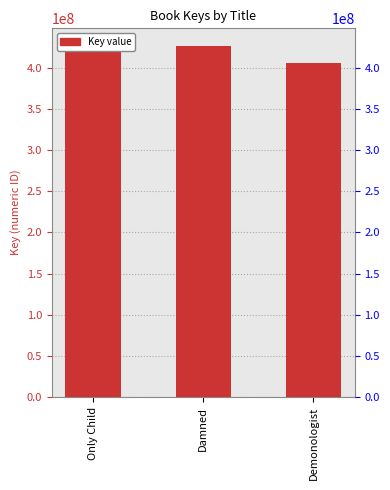

What is the ratio of the value at Demonologist to the value at Only Child?

1.0